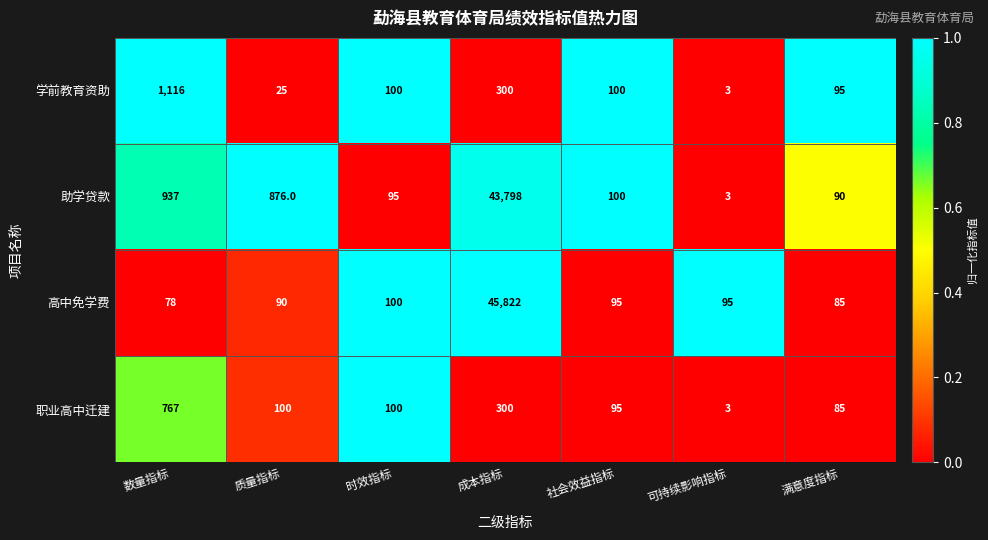

Which series changed the most between 数量指标 and 可持续影响指标?

学前教育资助